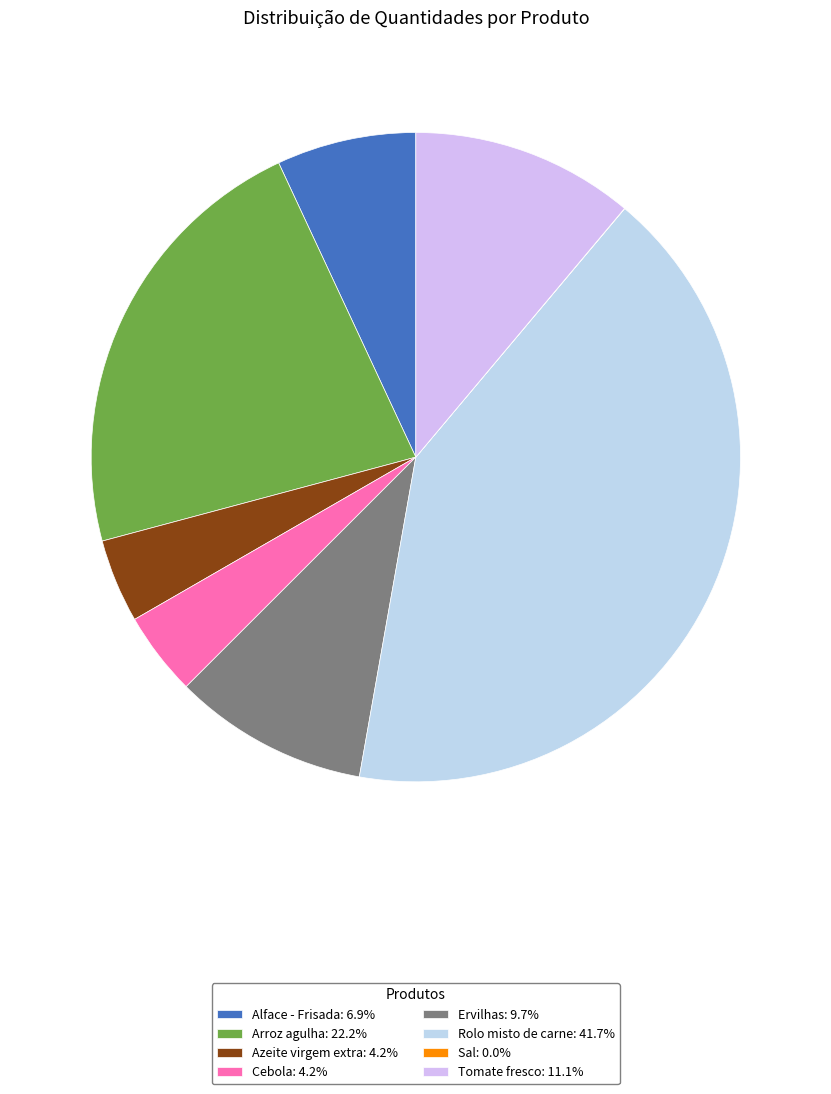

Combined, do Arroz agulha and Alface - Frisada account for over 50%?

No